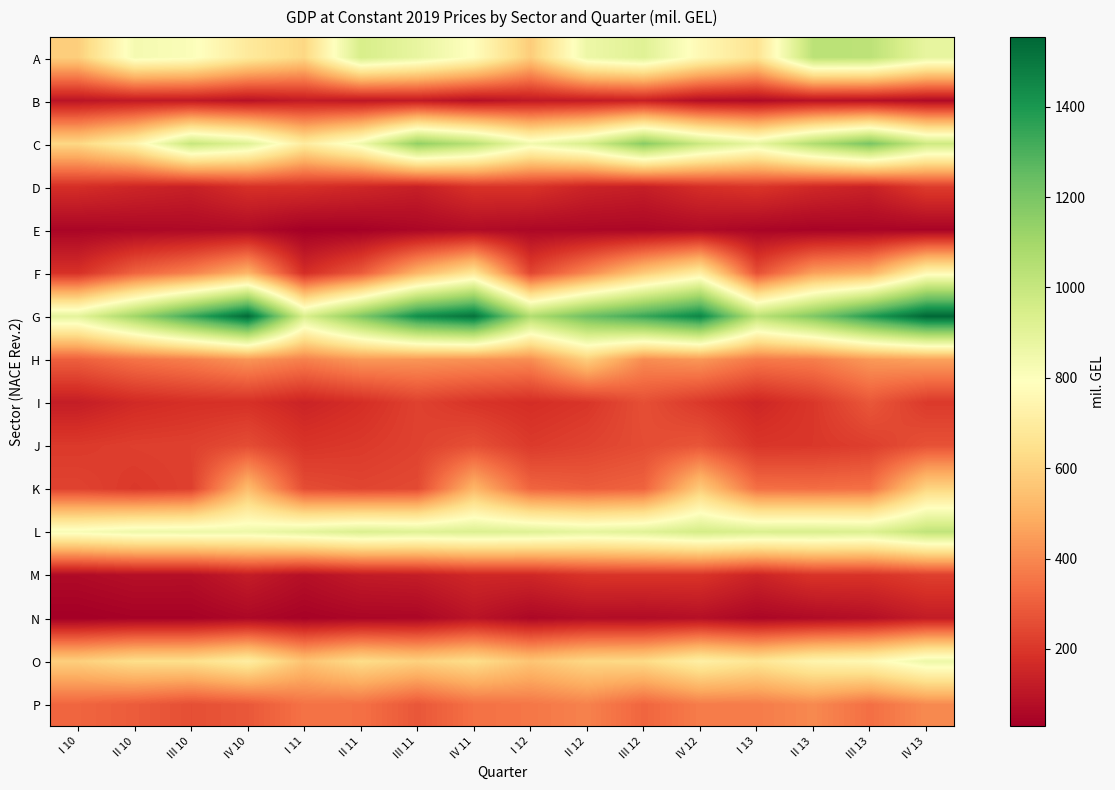

At how many categories does at least one series exceed 1170?

11